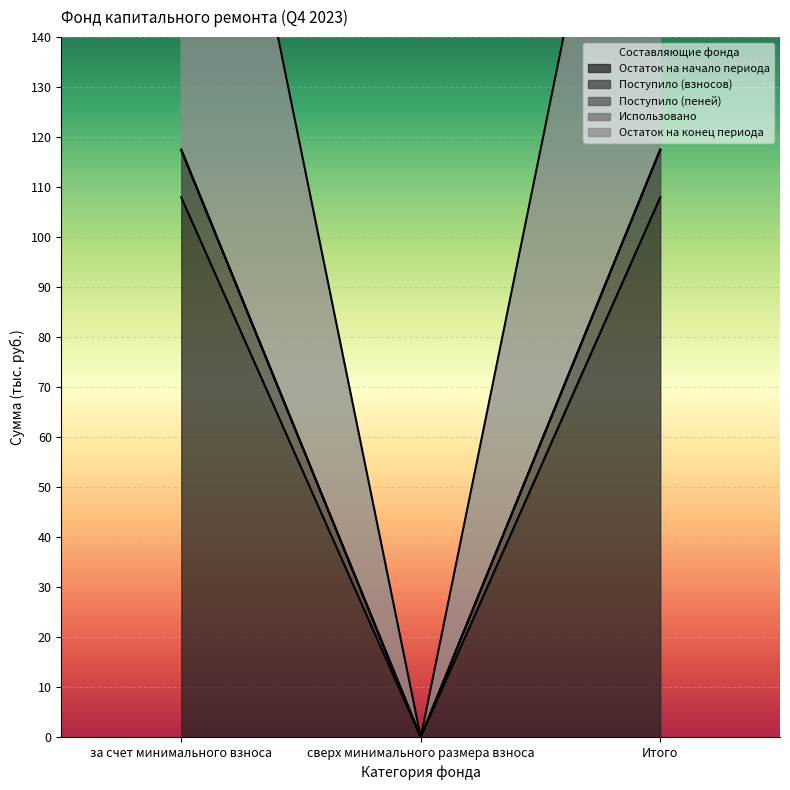

How many lines are shown in the chart?

3